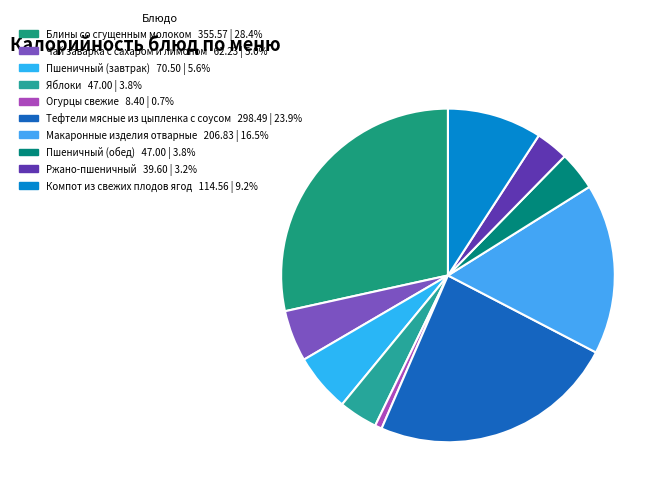

Do Макаронные изделия отварные and Пшеничный (завтрак) together represent more than half of the pie?

No